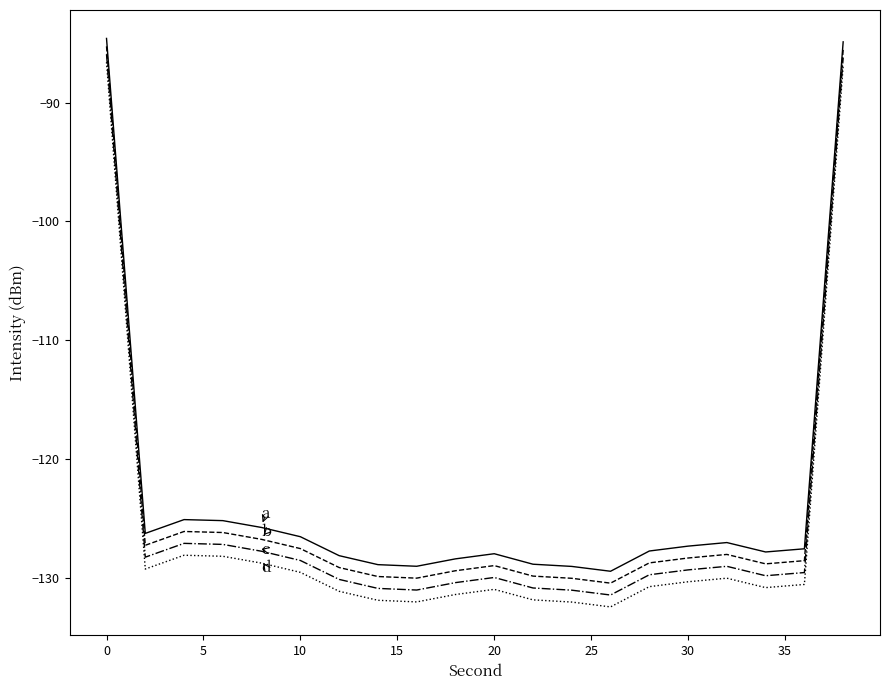

What is the greatest value displayed?

-84.6